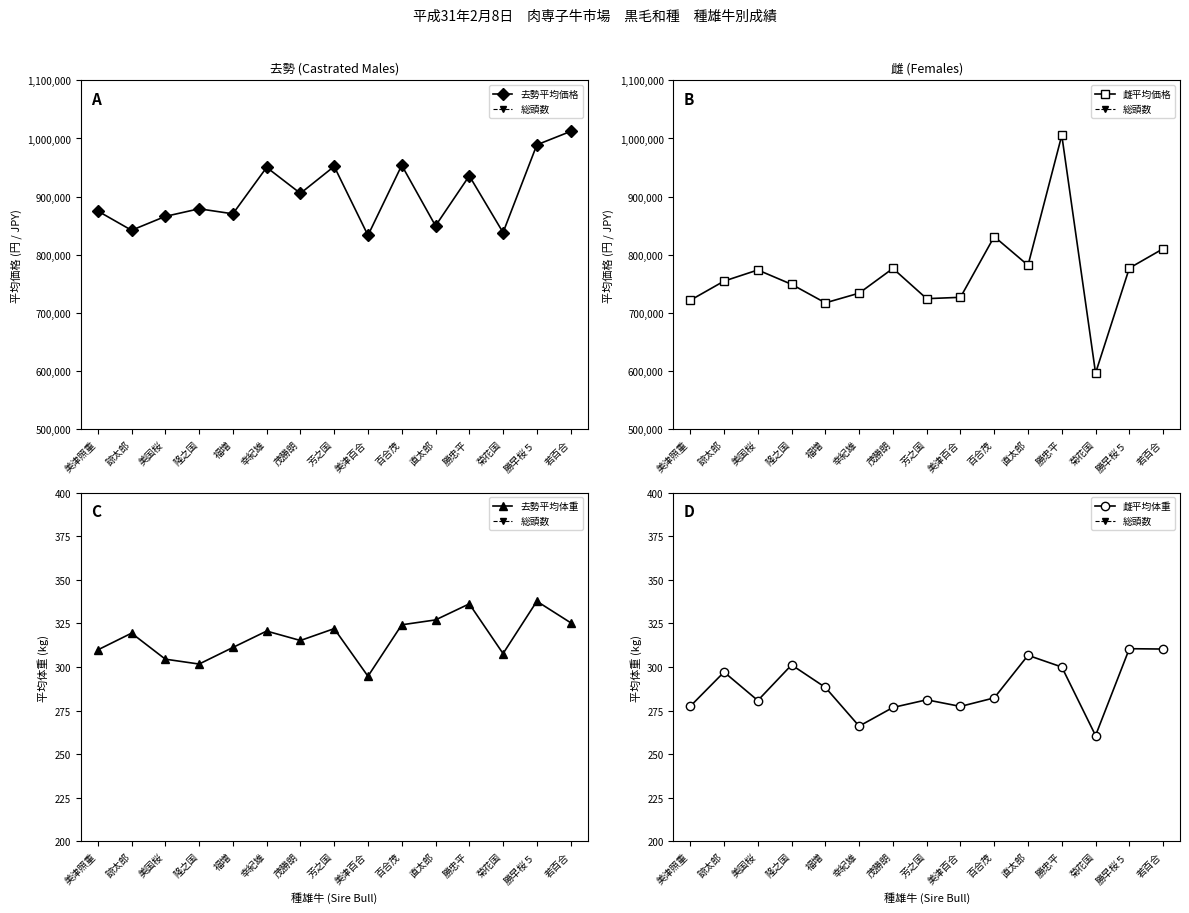

Where is 雌平均体重 nearest to the value 285?

百合茂